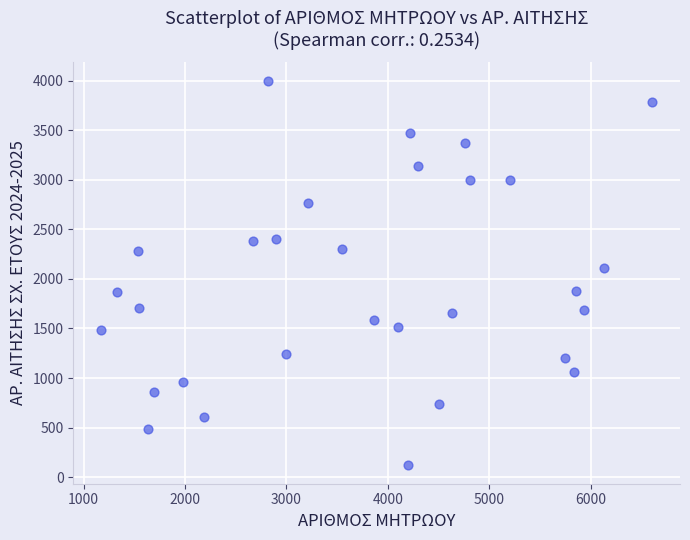

What is the range of X values (max minus min)?

5437